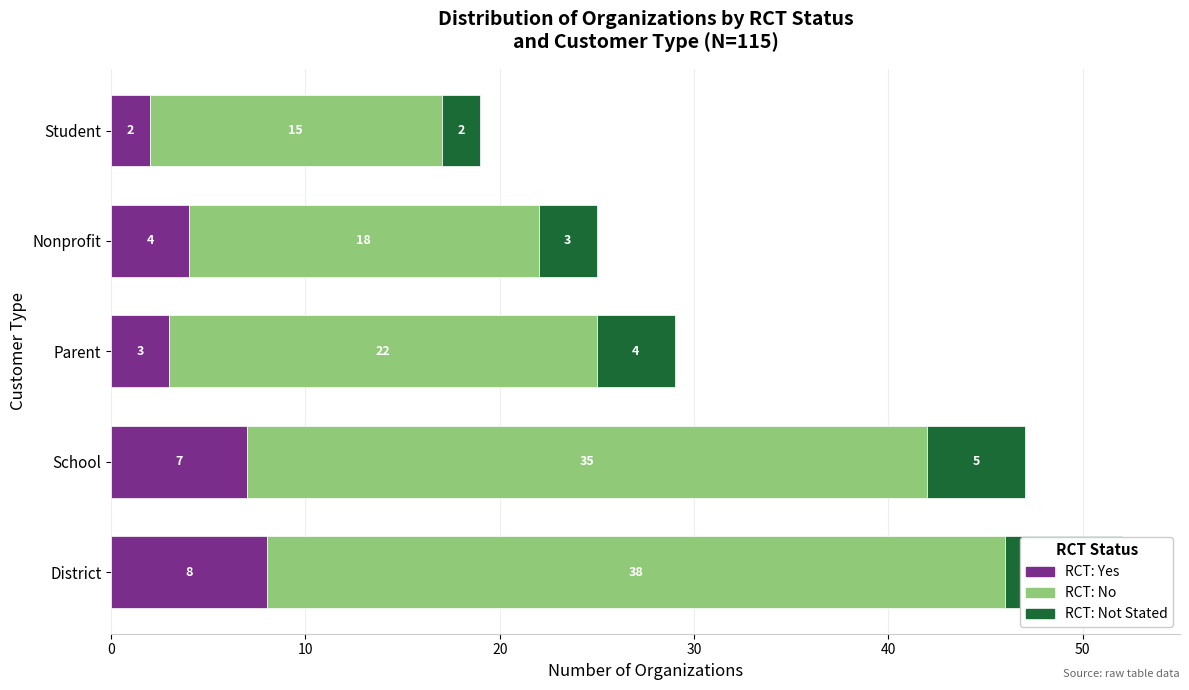

What is the value of the RCT: Yes bar at the 3rd from the left?

3